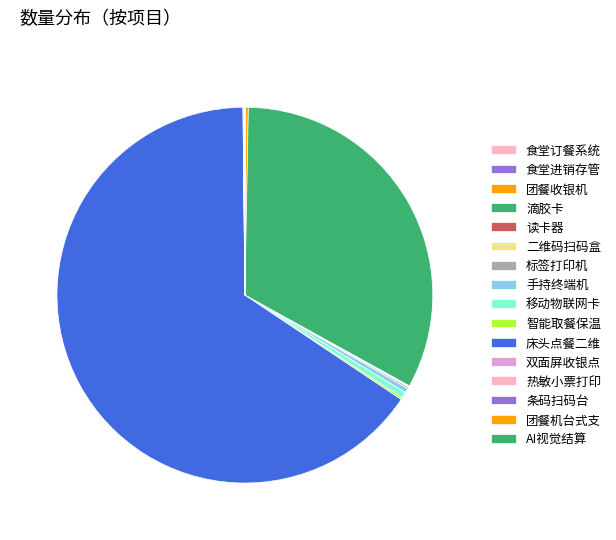

How many slices are in this pie chart?

16